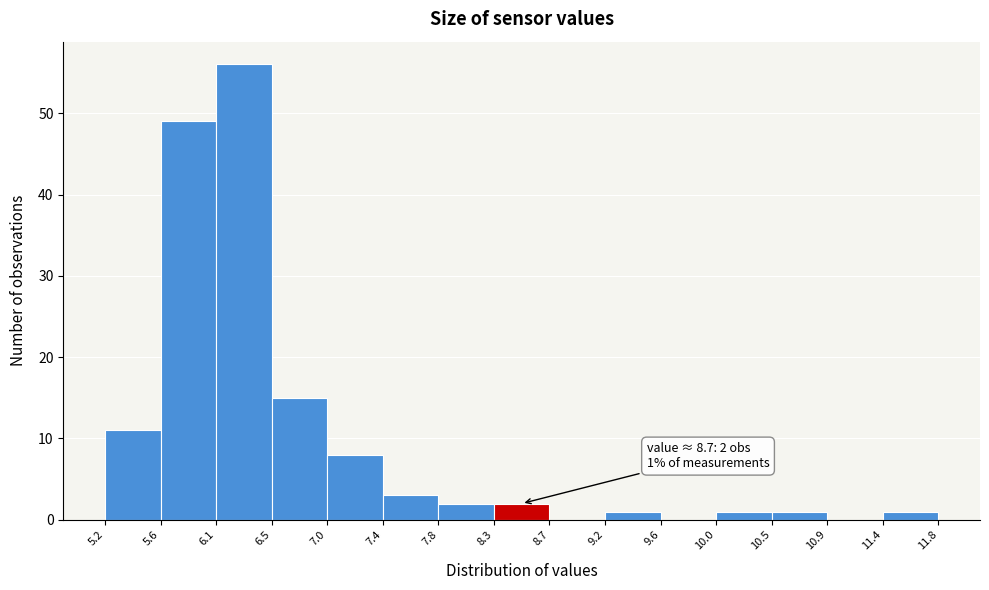

Which range on the x-axis has the tallest bar?

6.1 to 6.5